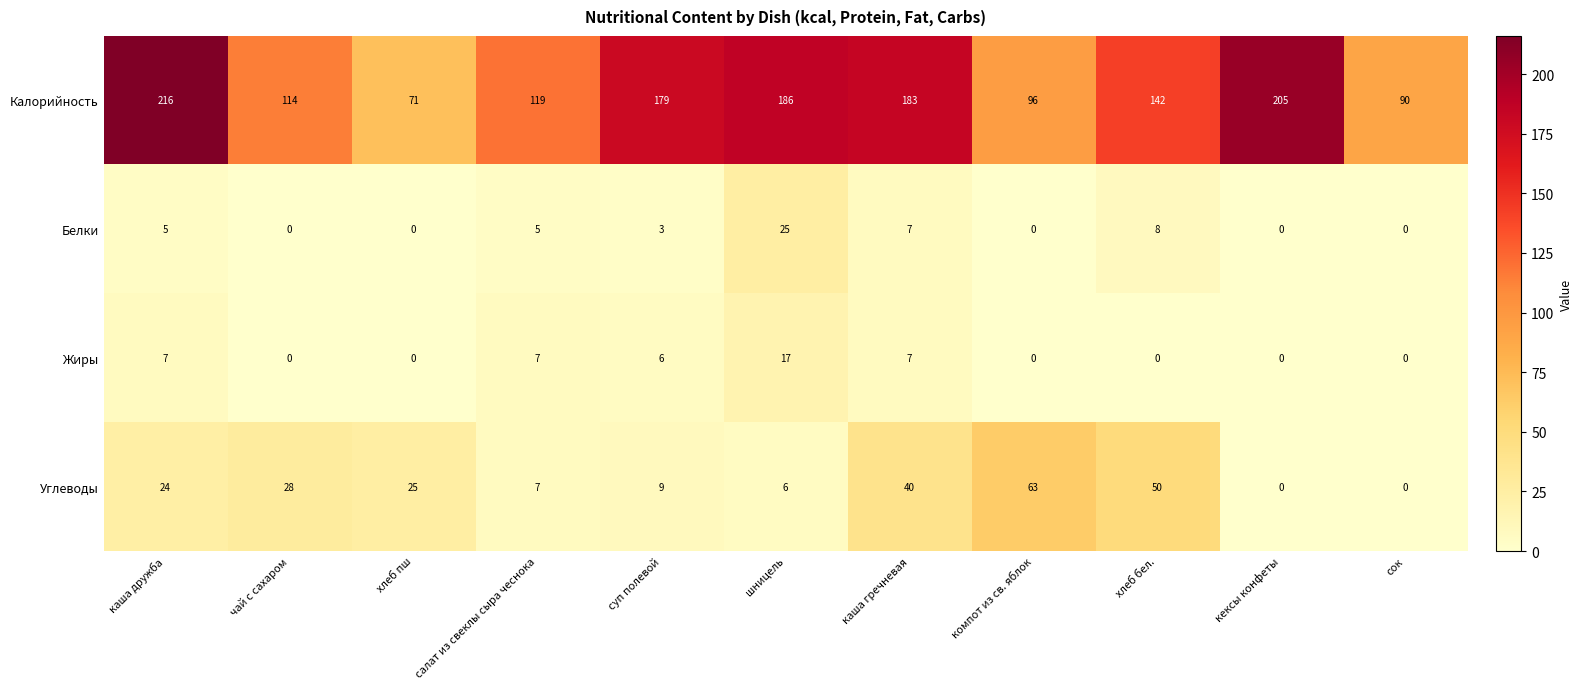

Which category has the highest value across all series?

каша дружба